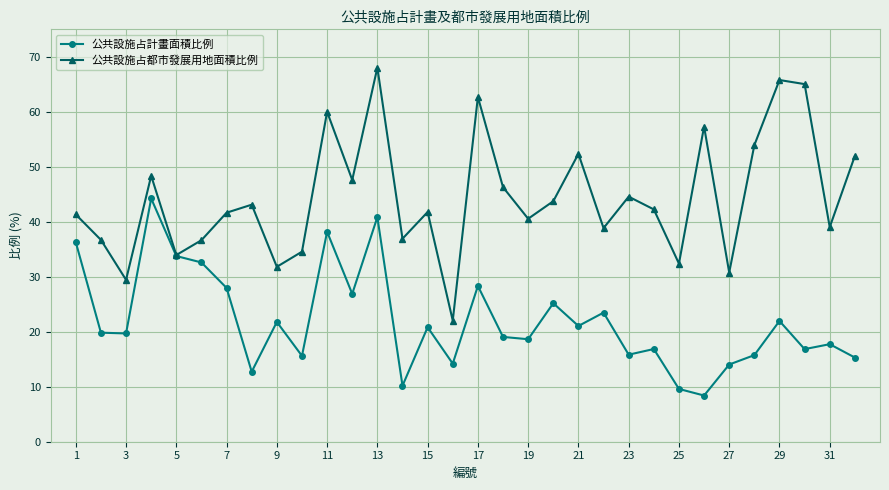

Rank the series by their maximum value, from highest to lowest.

公共設施占都市發展用地面積比例, 公共設施占計畫面積比例